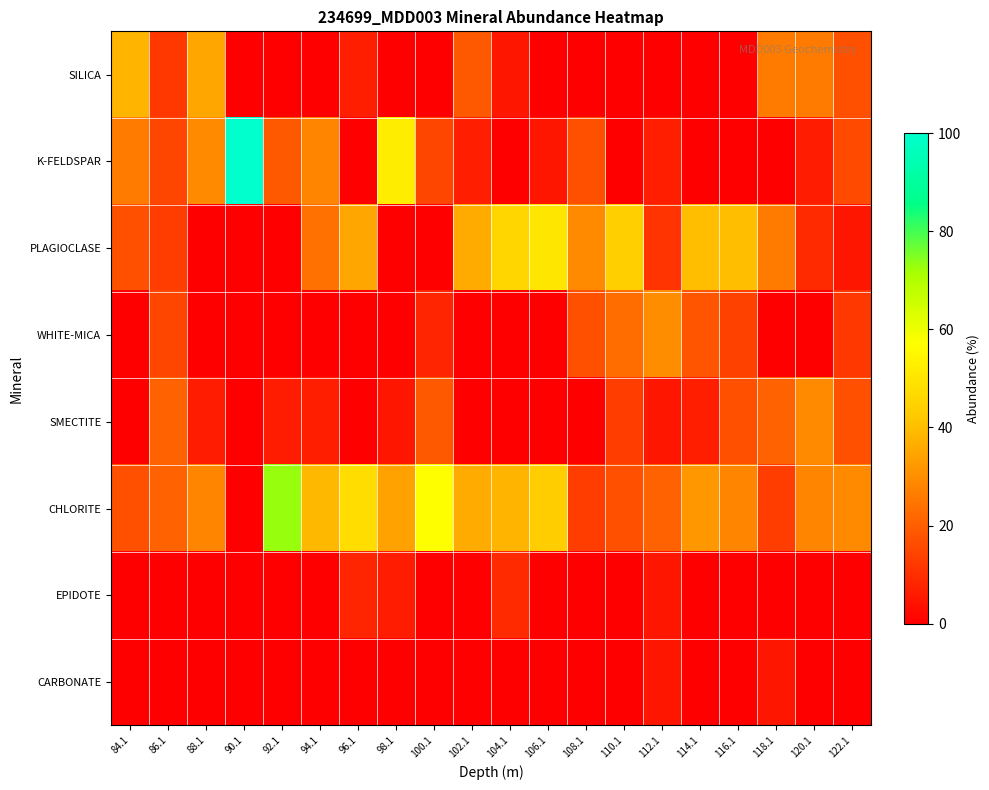

Reading left to right, transcribe all the data shown in this chart.

SILICA: 84.1=38	86.1=12	88.1=35	90.1=0	92.1=0	94.1=0	96.1=7	98.1=0	100.1=0	102.1=19	104.1=5	106.1=0	108.1=0	110.1=0	112.1=0	114.1=0	116.1=0	118.1=26	120.1=26	122.1=17
K-FELDSPAR: 84.1=26	86.1=15	88.1=29	90.1=100	92.1=19	94.1=28	96.1=0	98.1=52	100.1=15	102.1=7	104.1=0	106.1=5	108.1=17	110.1=0	112.1=7	114.1=0	116.1=0	118.1=0	120.1=6	122.1=16
PLAGIOCLASE: 84.1=17	86.1=13	88.1=0	90.1=0	92.1=0	94.1=24	96.1=35	98.1=0	100.1=0	102.1=36	104.1=46	106.1=50	108.1=29	110.1=44	112.1=11	114.1=40	116.1=40	118.1=26	120.1=9	122.1=5
WHITE-MICA: 84.1=0	86.1=15	88.1=0	90.1=0	92.1=0	94.1=0	96.1=0	98.1=0	100.1=8	102.1=0	104.1=0	106.1=0	108.1=17	110.1=23	112.1=30	114.1=18	116.1=14	118.1=0	120.1=0	122.1=12
SMECTITE: 84.1=0	86.1=21	88.1=6	90.1=0	92.1=6	94.1=7	96.1=0	98.1=5	100.1=19	102.1=0	104.1=0	106.1=0	108.1=0	110.1=13	112.1=5	114.1=7	116.1=17	118.1=21	120.1=29	122.1=17
CHLORITE: 84.1=17	86.1=21	88.1=28	90.1=0	92.1=73	94.1=39	96.1=48	98.1=34	100.1=57	102.1=36	104.1=38	106.1=43	108.1=13	110.1=17	112.1=21	114.1=32	116.1=28	118.1=13	120.1=28	122.1=29
EPIDOTE: 84.1=0	86.1=0	88.1=0	90.1=0	92.1=0	94.1=0	96.1=8	98.1=6	100.1=0	102.1=0	104.1=9	106.1=0	108.1=0	110.1=0	112.1=5	114.1=0	116.1=0	118.1=0	120.1=0	122.1=0
CARBONATE: 84.1=0	86.1=0	88.1=0	90.1=0	92.1=0	94.1=0	96.1=0	98.1=0	100.1=0	102.1=0	104.1=0	106.1=0	108.1=0	110.1=0	112.1=5	114.1=0	116.1=0	118.1=5	120.1=0	122.1=0